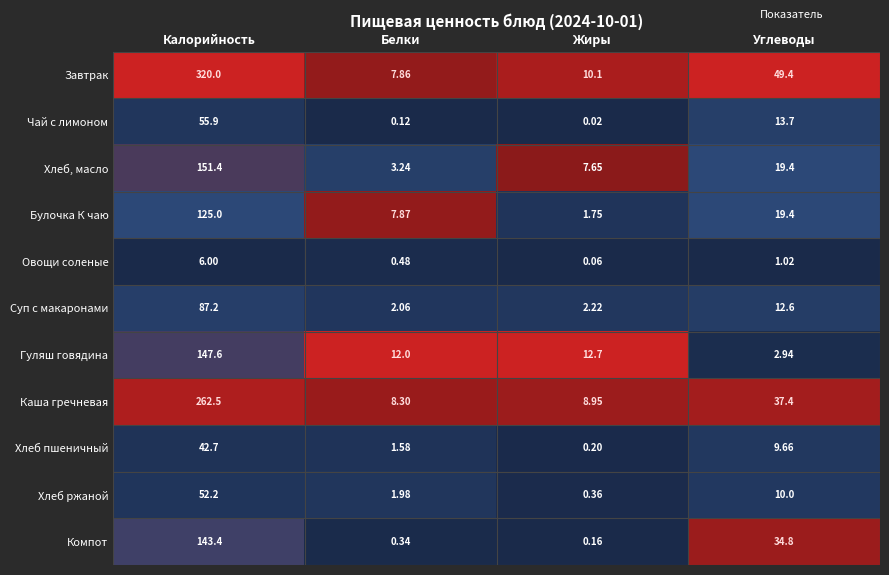

Where is Каша гречневая nearest to the value 135?

Углеводы